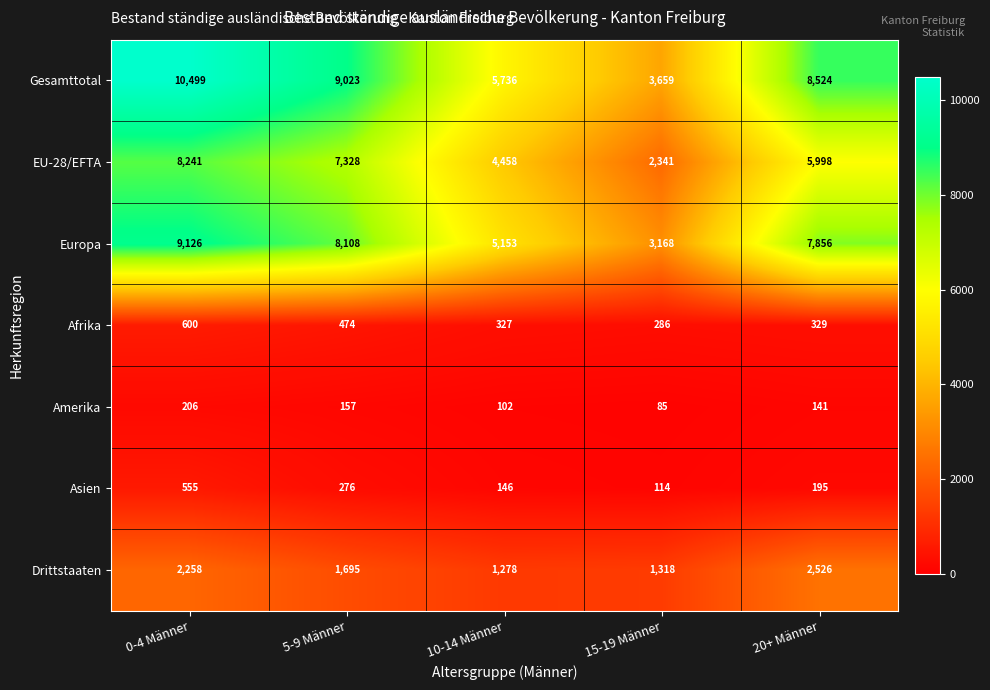

Is it true that Drittstaaten equals 1318 at 15-19 Männer?

True